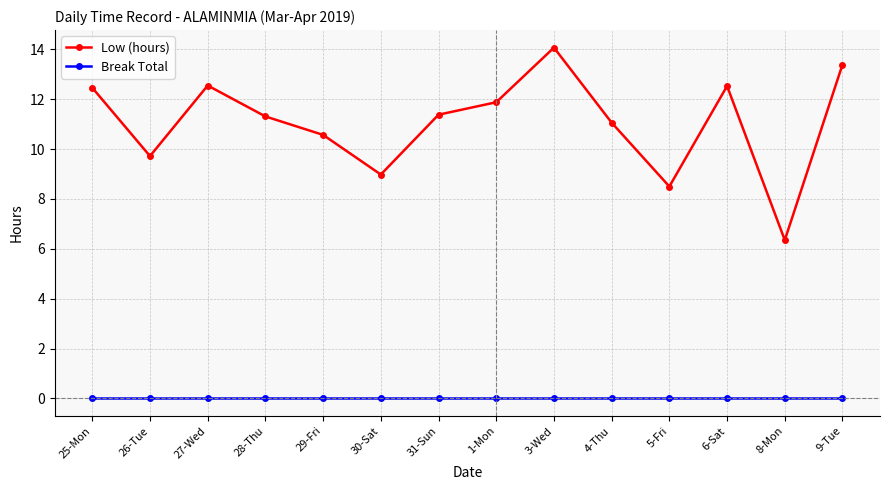

What is the sum of the Low (hours) values at 1-Mon and 25-Mon?

24.3